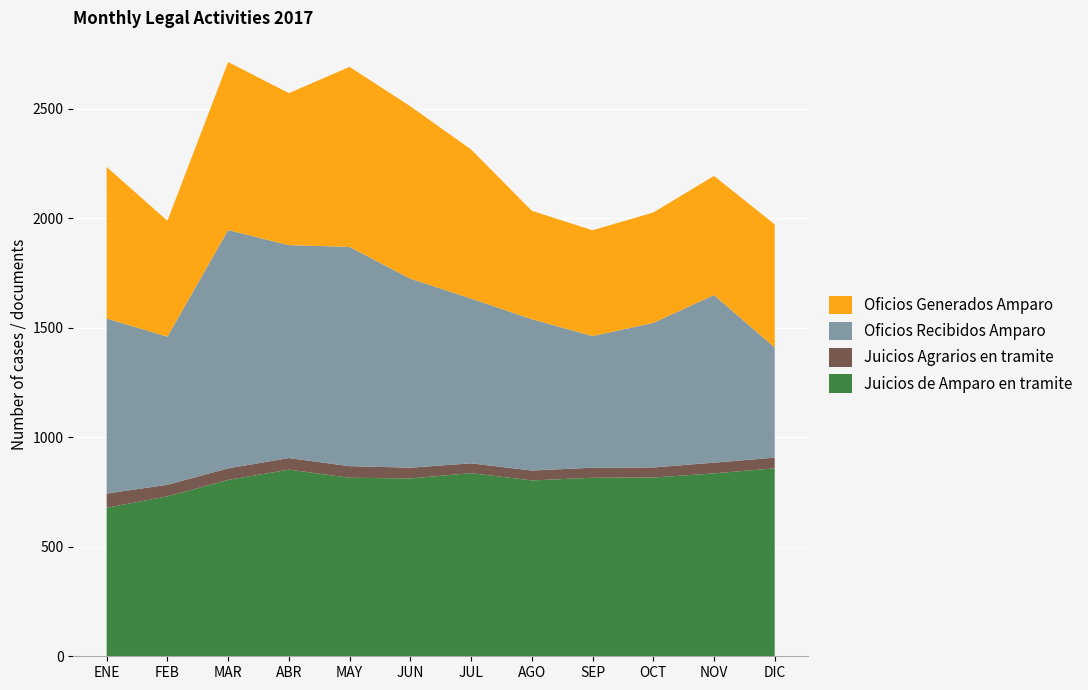

Reading right to left, list all the values displayed in this chart.

Juicios de Amparo en tramite: 858	835	816	815	803	836	812	815	852	805	730	678
Juicios Agrarios en tramite: 49	49	46	46	45	45	49	53	53	53	53	65
Oficios Recibidos Amparo: 503	765	660	601	691	752	863	1001	972	1088	676	799
Oficios Generados Amparo: 562	544	504	483	495	681	787	822	694	767	529	692